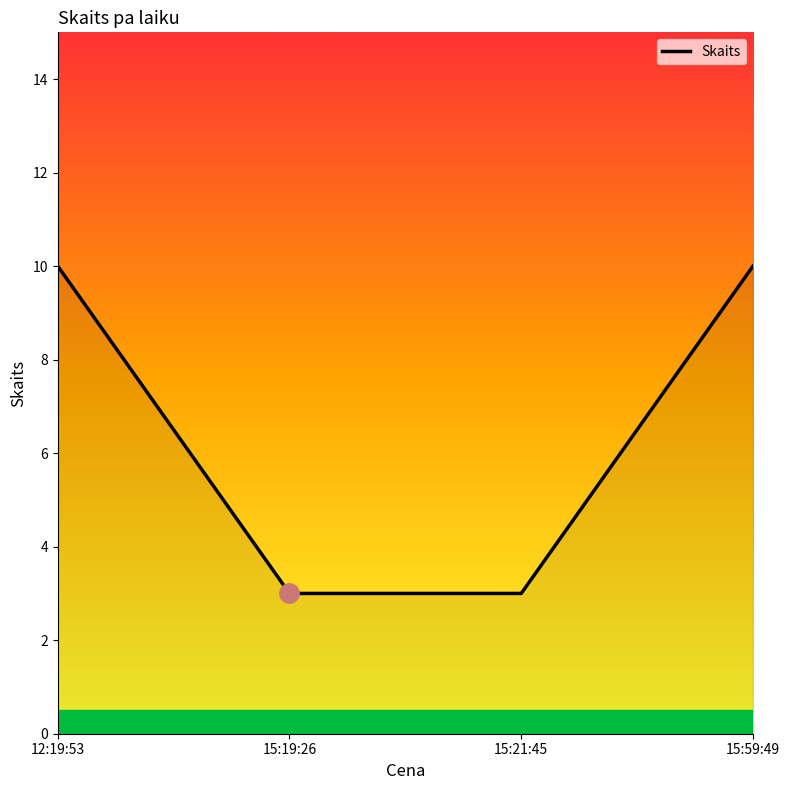

What is the difference between the maximum and minimum values?

7